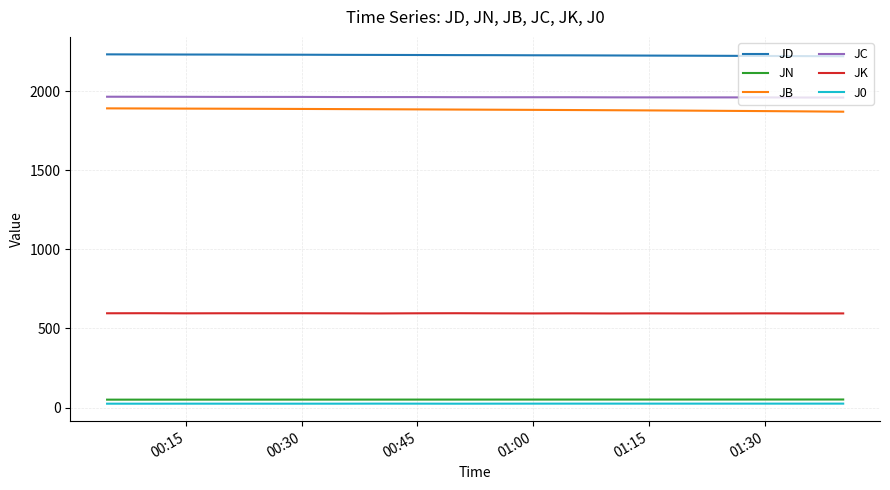

True or false: J0 and JN cross at least once.

False